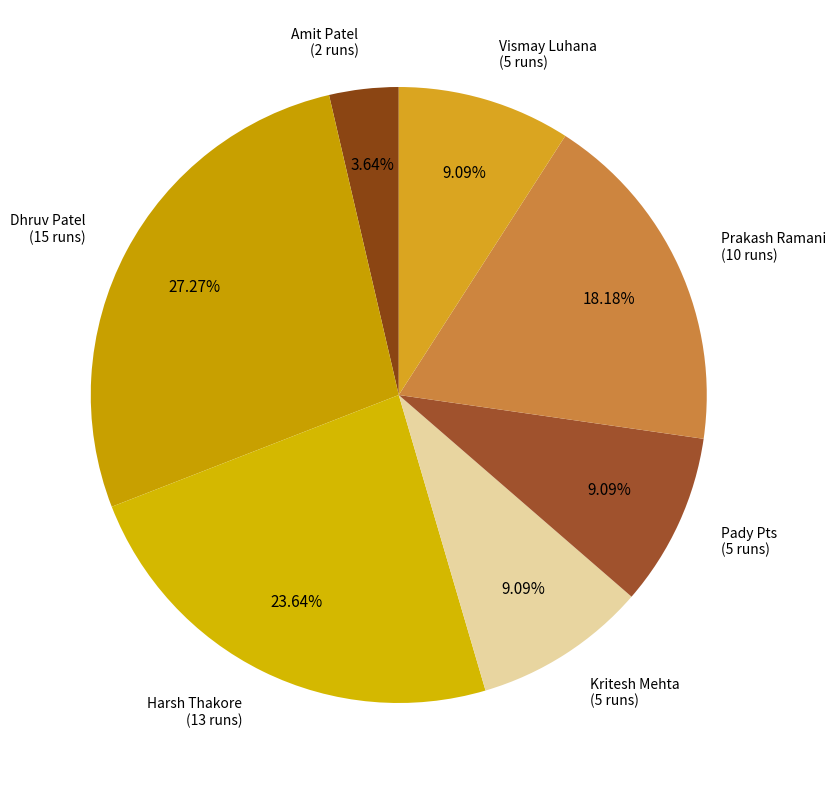

Is there any slice that represents more than half of the pie?

No